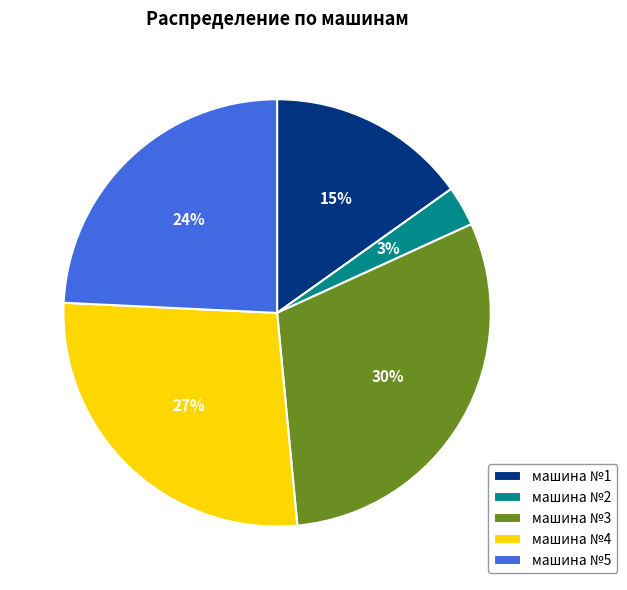

Do машина №3 and машина №1 together represent more than half of the pie?

No